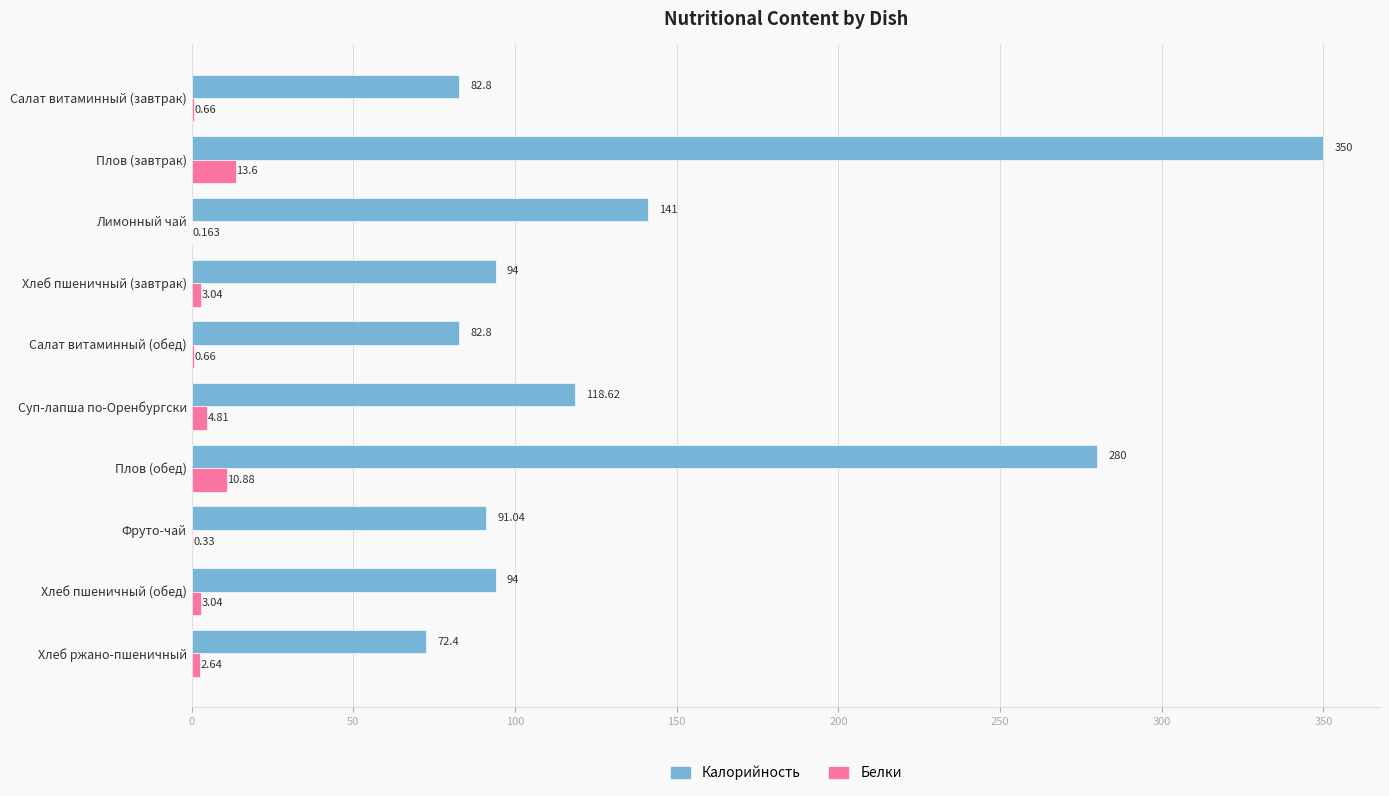

Which series has the largest total across all categories?

Калорийность